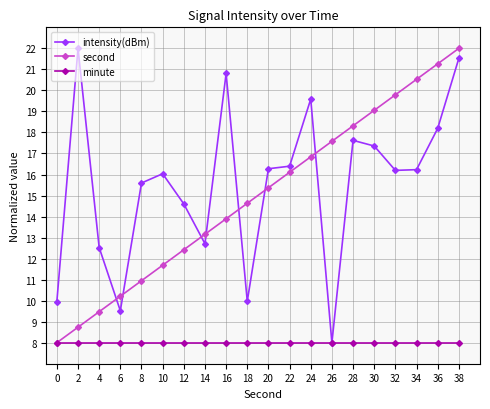

How many lines are shown in the chart?

3